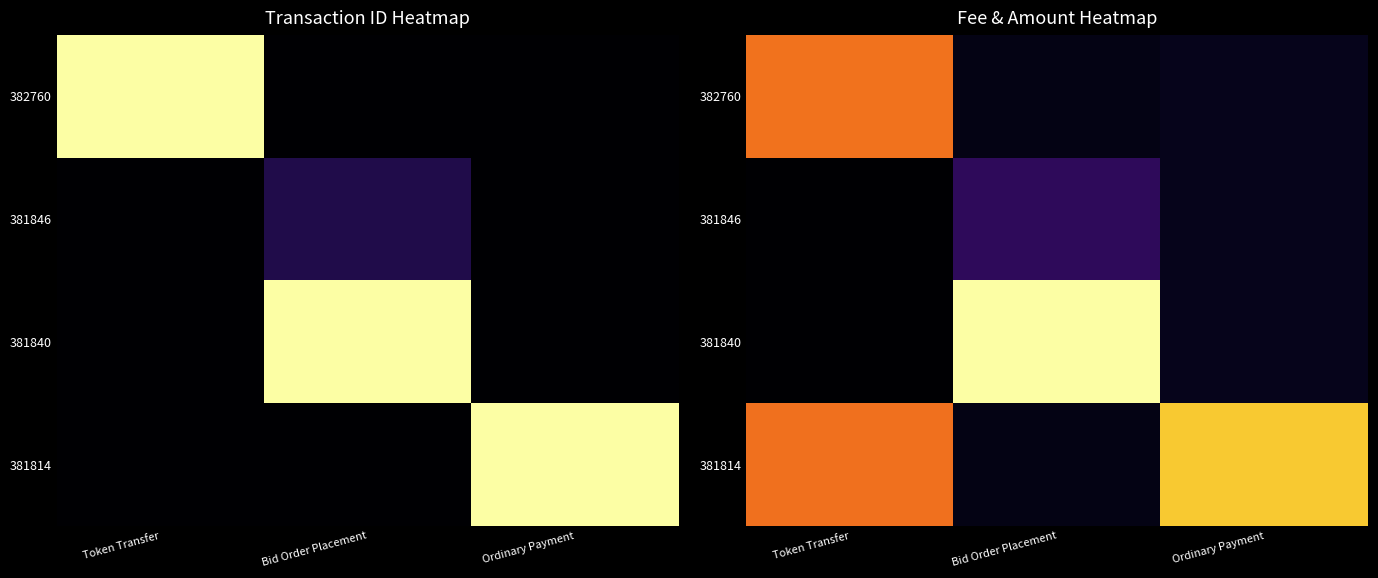

How many values in 381846 are above zero?

2